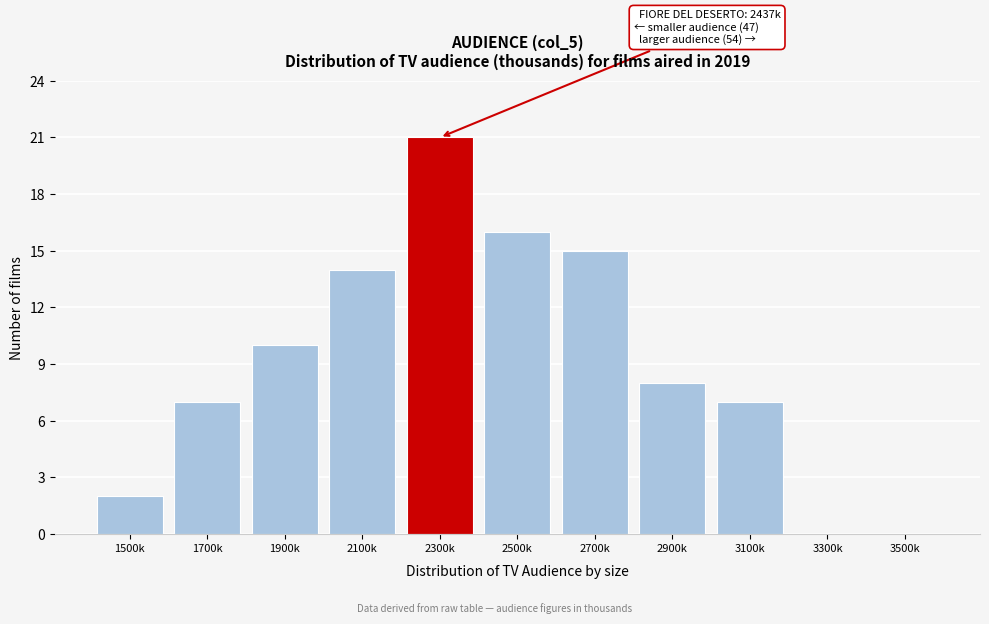

Reading right to left, extract all data points from this chart.

3500k=0	3300k=0	3100k=7	2900k=8	2700k=15	2500k=16	2300k=21	2100k=14	1900k=10	1700k=7	1500k=2